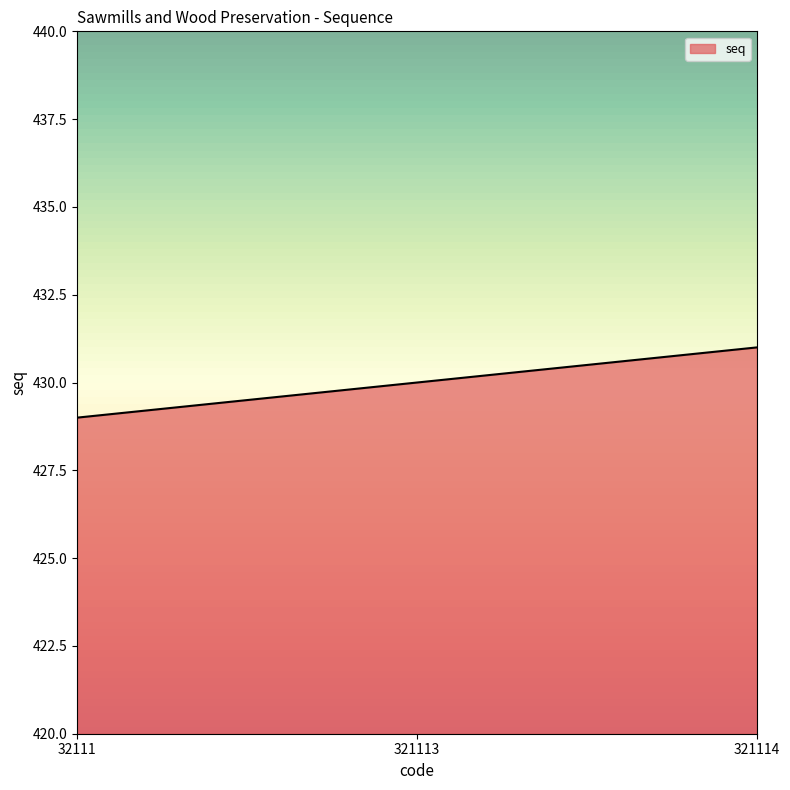

How many lines are shown in the chart?

1